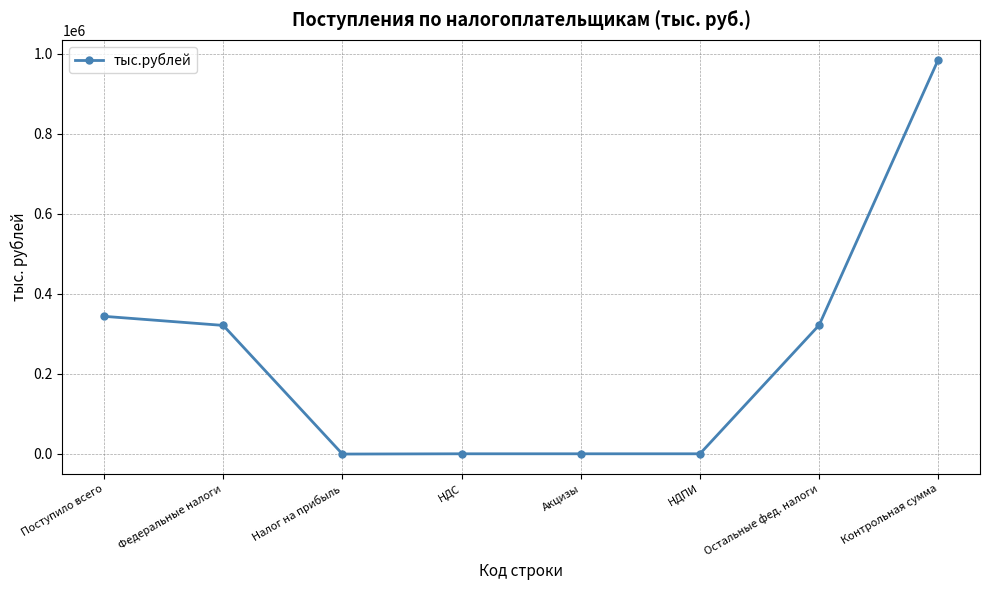

Where does the data first go above 321039?

Поступило всего